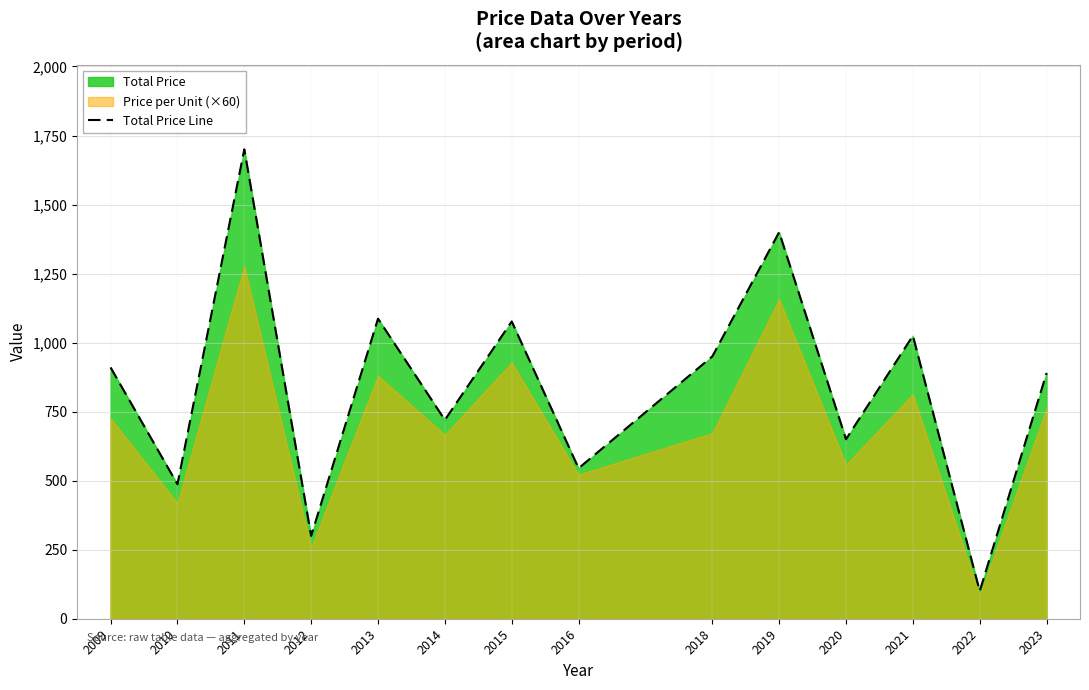

Where is the first local maximum?

2011